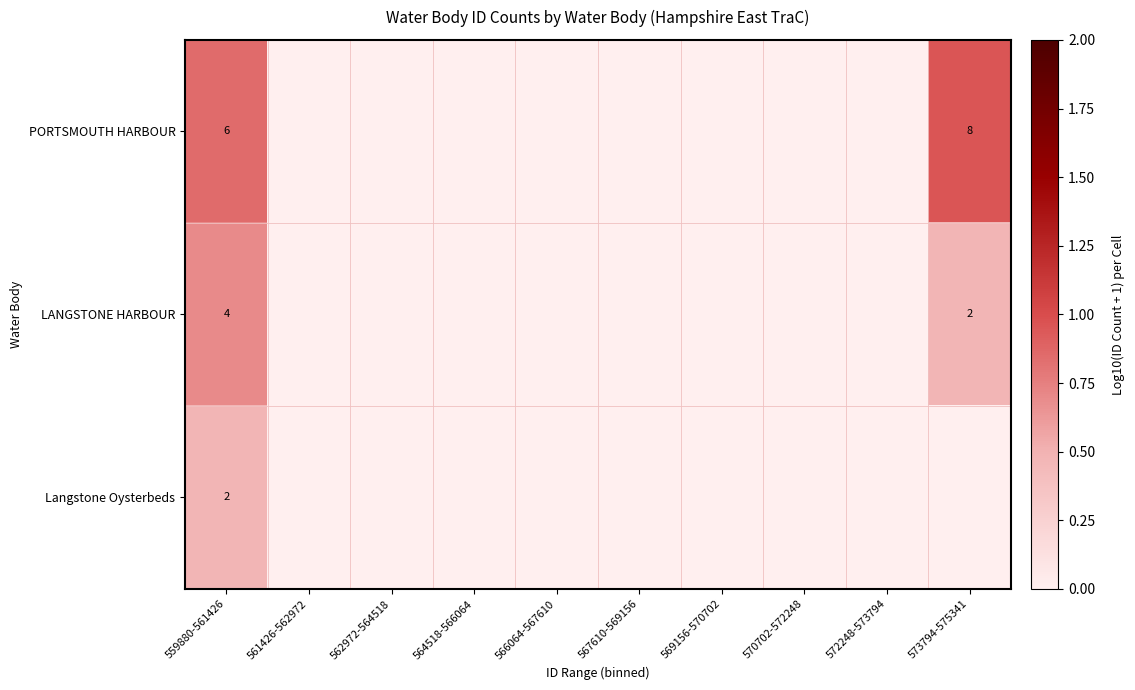

Rank the series at 559880-561426 from lowest to highest value.

Langstone Oysterbeds, LANGSTONE HARBOUR, PORTSMOUTH HARBOUR